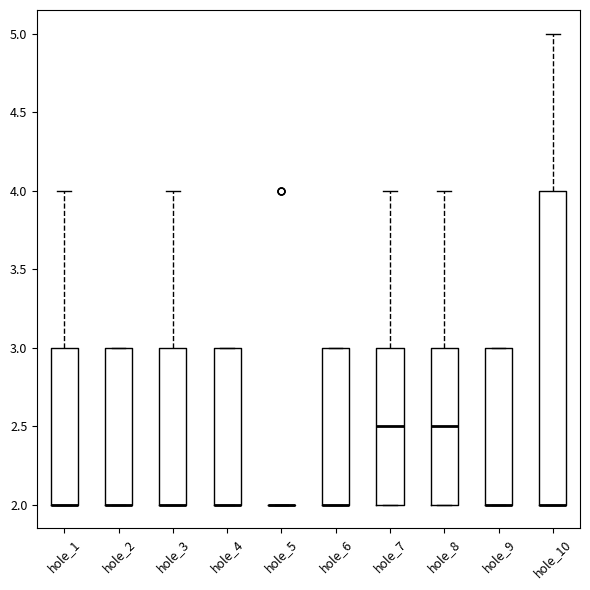

Reading left to right, transcribe this box plot: for each box, give where its median line is, the range the box spans, and where its two whiskers end, as read against the y-axis. The values are not printed on the chart, so give them approximately, as read against the axis.

hole_1: median 2.0 (drawn on the box's lower edge), box 2.0 to 3.0, whiskers 2.0 to 4.0
hole_2: median 2.0 (drawn on the box's lower edge), box 2.0 to 3.0, whiskers 2.0 to 3.0
hole_3: median 2.0 (drawn on the box's lower edge), box 2.0 to 3.0, whiskers 2.0 to 4.0
hole_4: median 2.0 (drawn on the box's lower edge), box 2.0 to 3.0, whiskers 2.0 to 3.0
hole_5: box collapsed to a line at 2.0, whiskers 2.0 to 2.0
hole_6: median 2.0 (drawn on the box's lower edge), box 2.0 to 3.0, whiskers 2.0 to 3.0
hole_7: median 2.5, box 2.0 to 3.0, whiskers 2.0 to 4.0
hole_8: median 2.5, box 2.0 to 3.0, whiskers 2.0 to 4.0
hole_9: median 2.0 (drawn on the box's lower edge), box 2.0 to 3.0, whiskers 2.0 to 3.0
hole_10: median 2.0 (drawn on the box's lower edge), box 2.0 to 4.0, whiskers 2.0 to 5.0